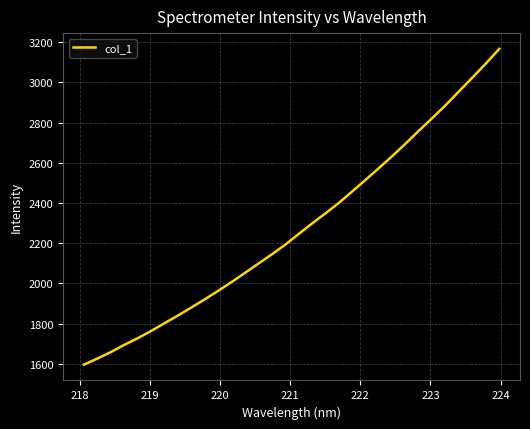

How many series are shown in this chart?

1